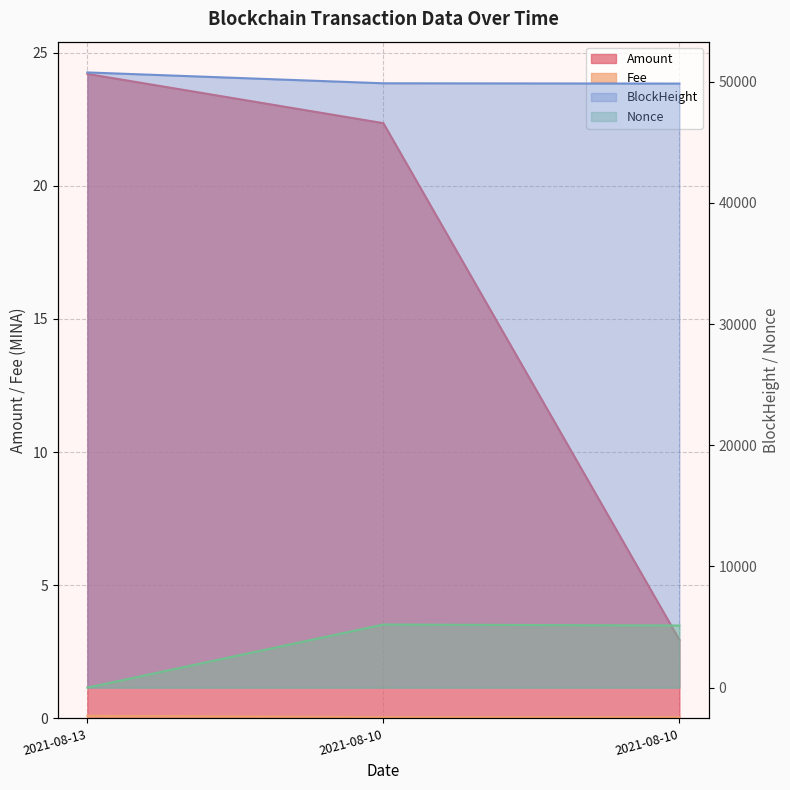

Does the chart have visible grid lines?

Yes